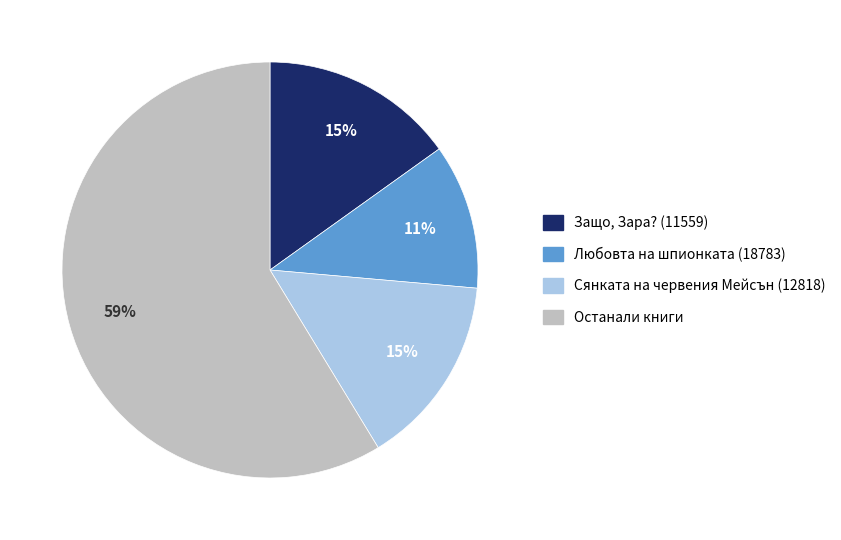

What is the ratio of the value at Защо, Зара? (11559) to the value at Сянката на червения Мейсън (12818)?

1.0